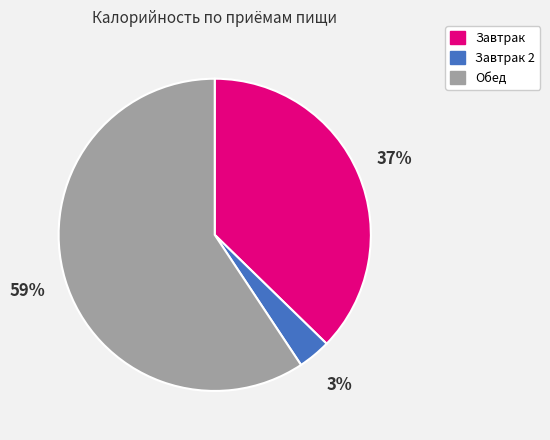

To the nearest percent, what percentage of the pie is Завтрак?

37%